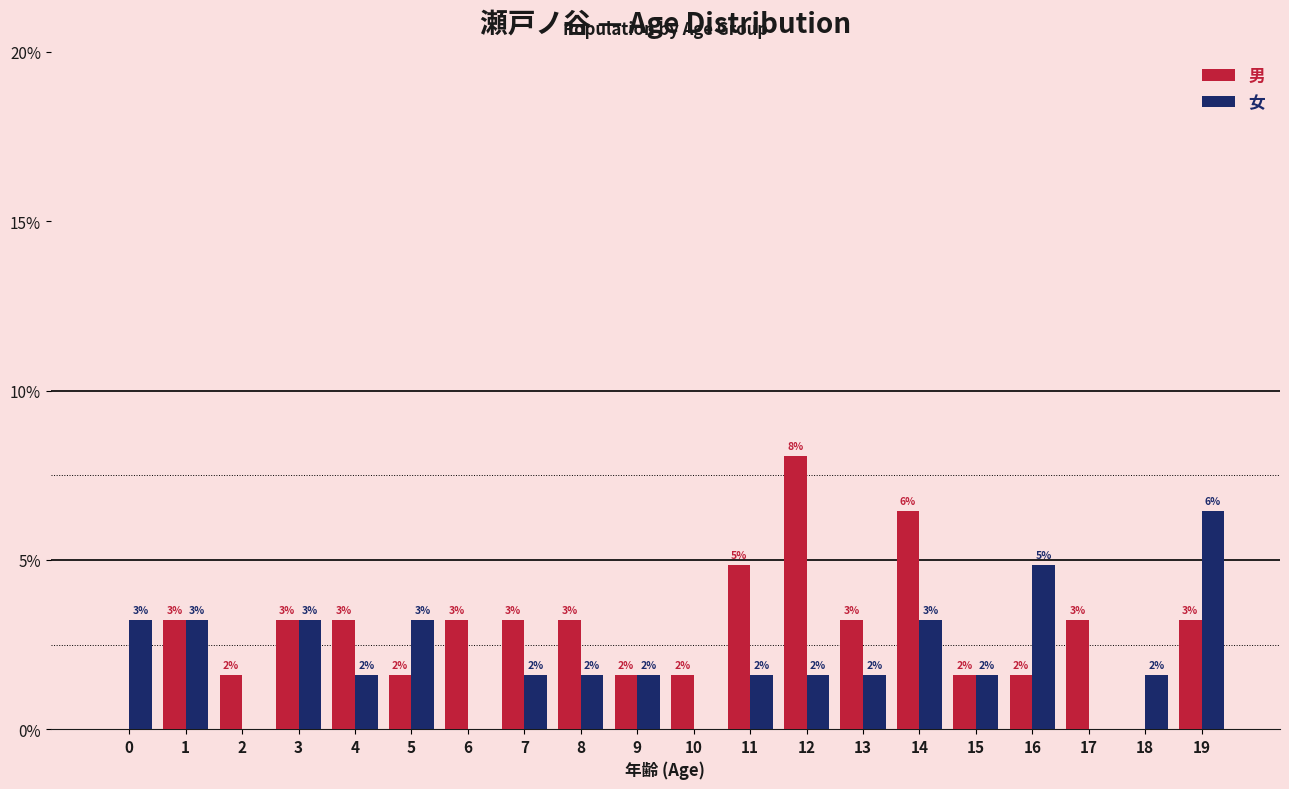

Between 0 and 17, which series saw the biggest shift?

男